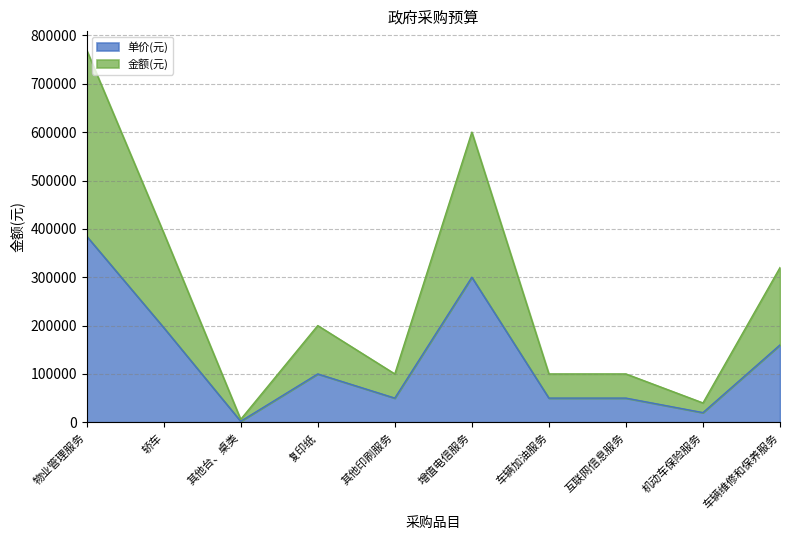

What position from the right is 轿车?

9